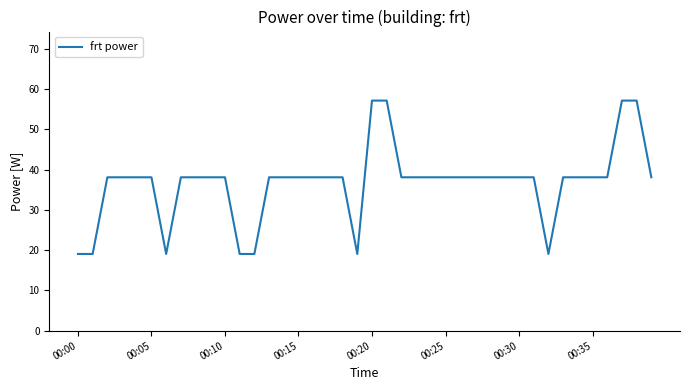

Reading right to left, extract all data points from this chart.

38.1	57.2	57.2	38.1	38.1	38.1	38.1	19.1	38.1	38.1	38.1	38.1	38.1	38.1	38.1	38.1	38.1	38.1	57.2	57.2	19.1	38.1	38.1	38.1	38.1	38.1	38.1	19.1	19.1	38.1	38.1	38.1	38.1	19.1	38.1	38.1	38.1	38.1	19.1	19.1